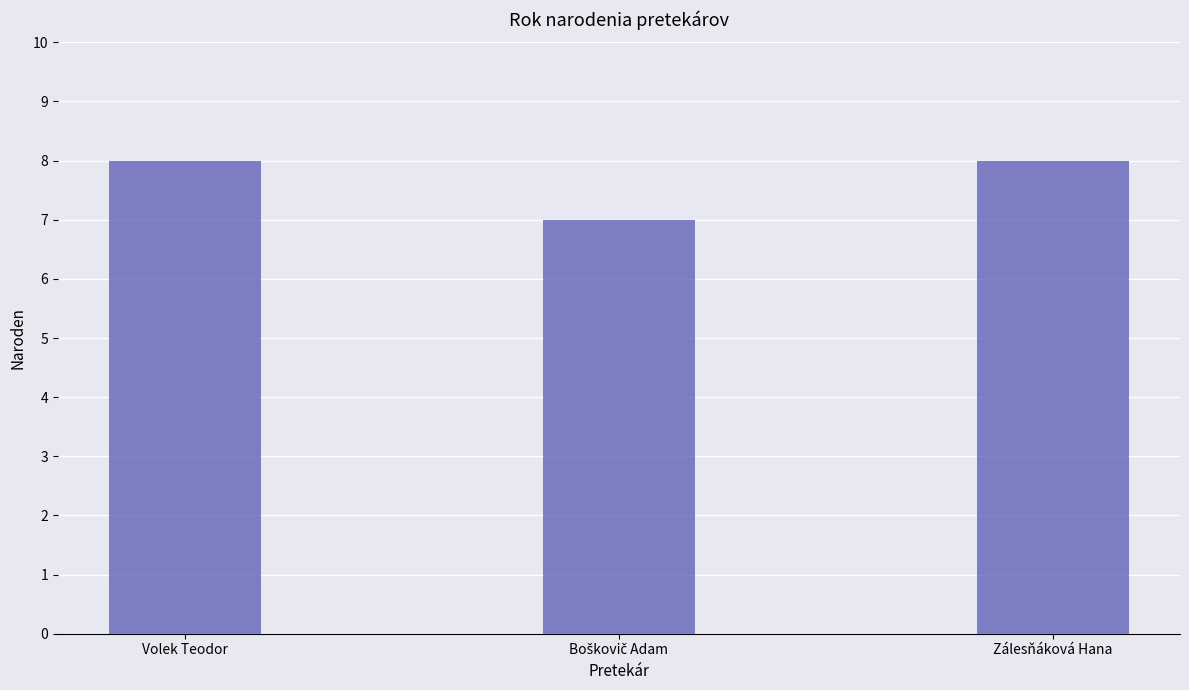

Are the bars horizontal?

No